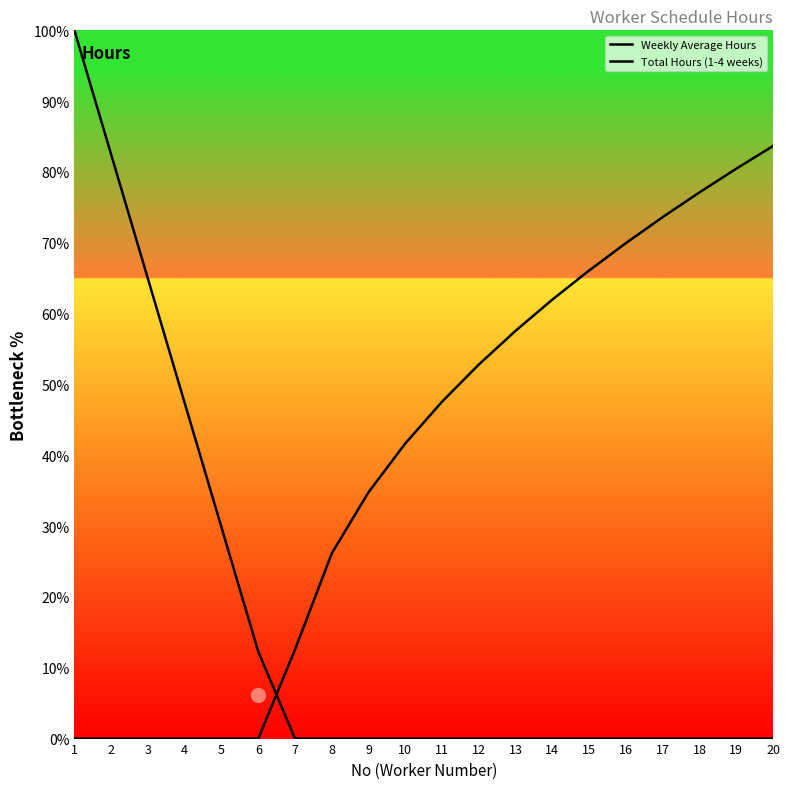

Does the chart have visible grid lines?

No